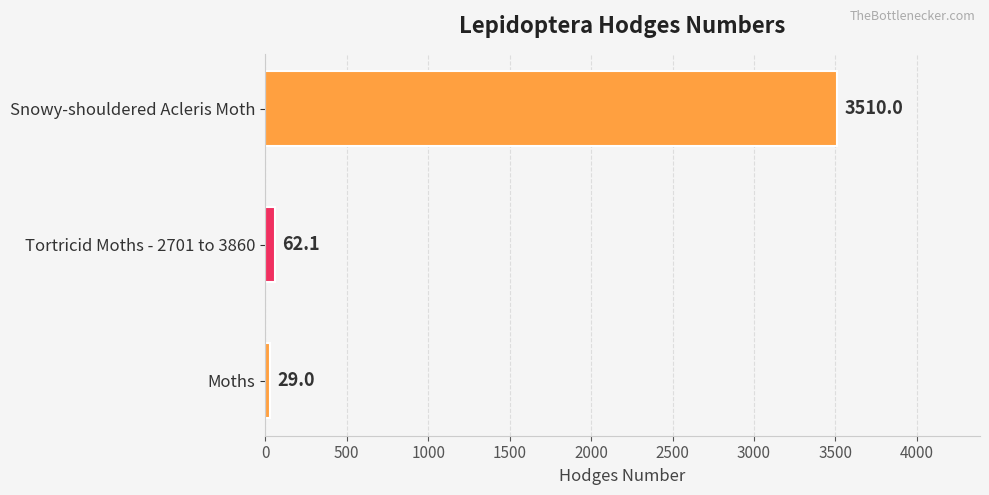

Reading bottom to top, extract all data points from this chart.

Moths=29.0	Tortricid Moths - 2701 to 3860=62.1	Snowy-shouldered Acleris Moth=3510.0